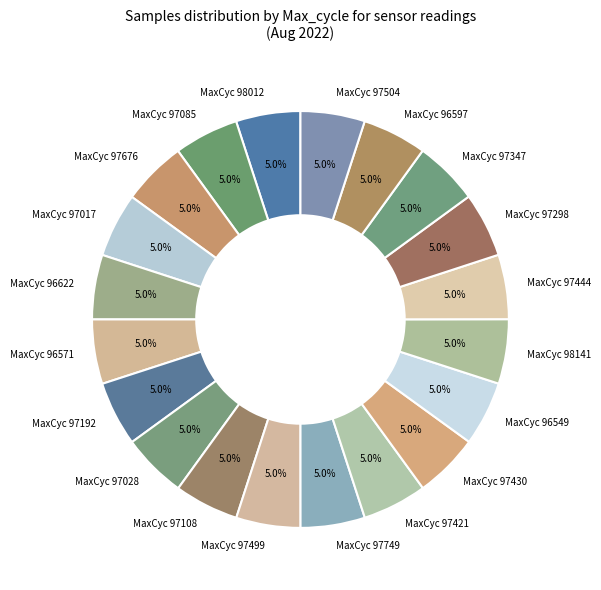

Does MaxCyc 97430 represent more than half of the total?

No